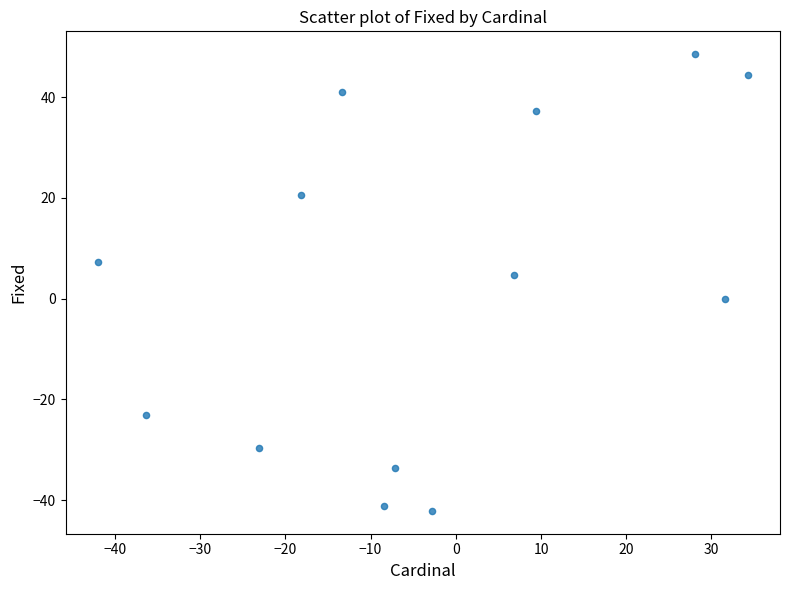

What Y value in the scatter plot is closest to 3?

4.7